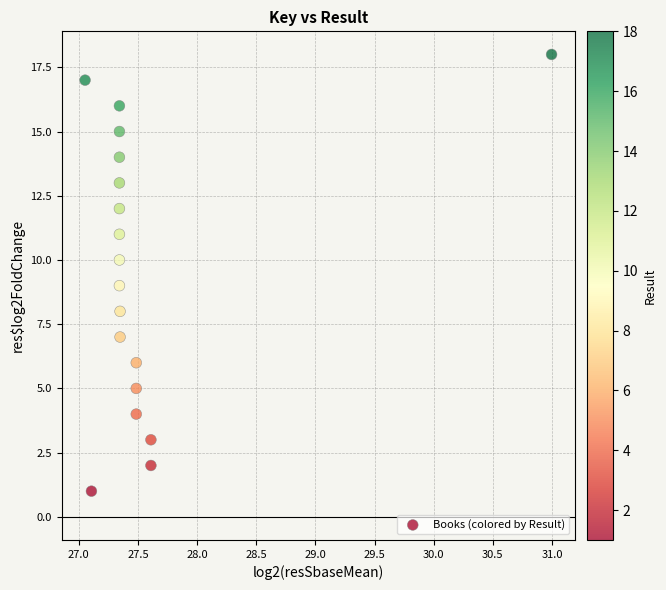

What is the range of Y values (max minus min)?

17